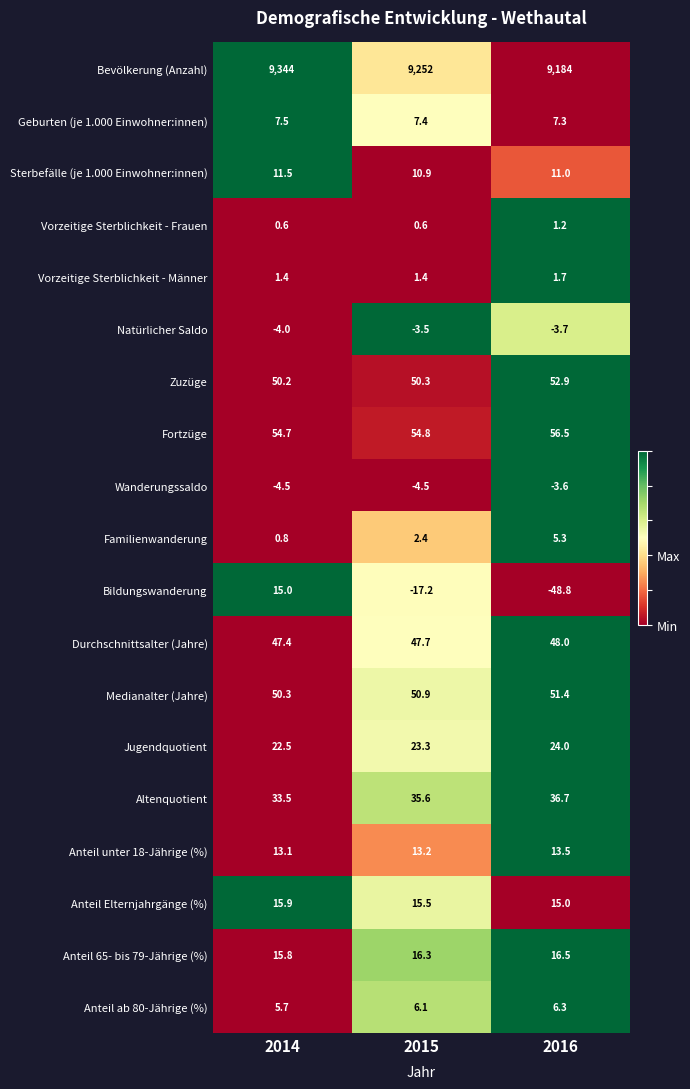

Is it true that Durchschnittsalter (Jahre) equals 48.0 at 2016?

True